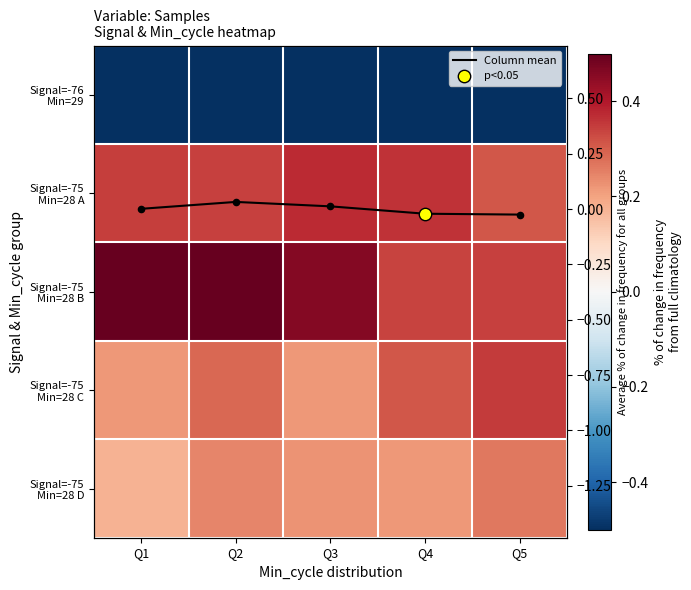

What is the sum of all Signal=-76 Min=29 values?

-6.4